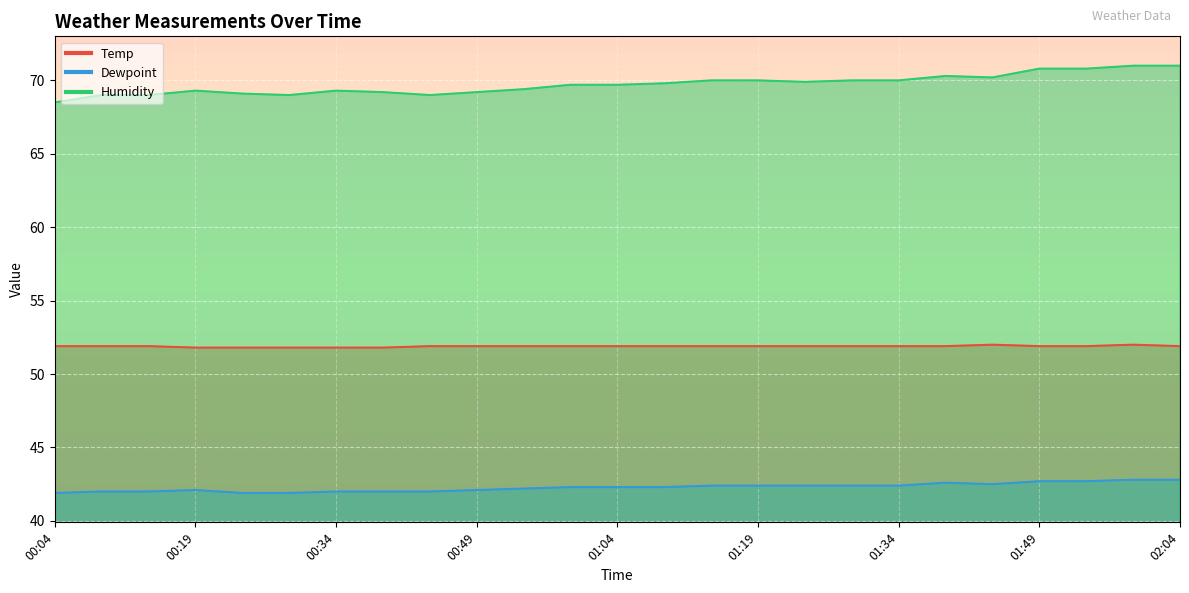

At which category is the sum across all series the highest?

01:59